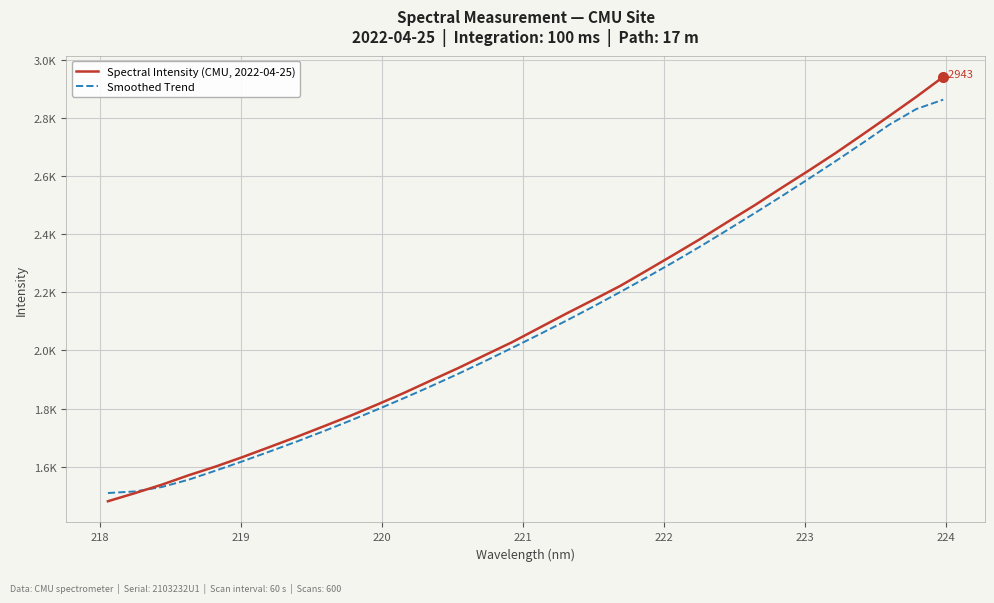

Which series ends up on top after the final intersection of Spectral Intensity (CMU, 2022-04-25) and Smoothed Trend?

Spectral Intensity (CMU, 2022-04-25)